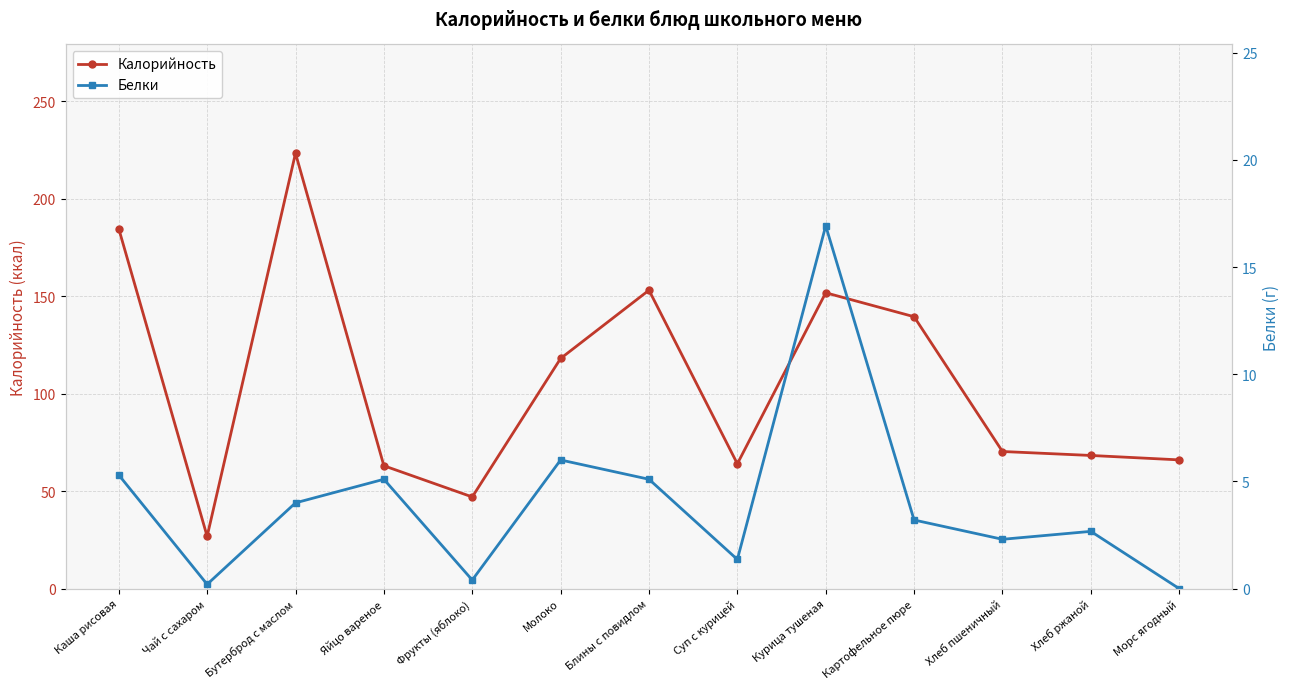

Is it true that Белки equals 28.8 at Курица тушеная?

False